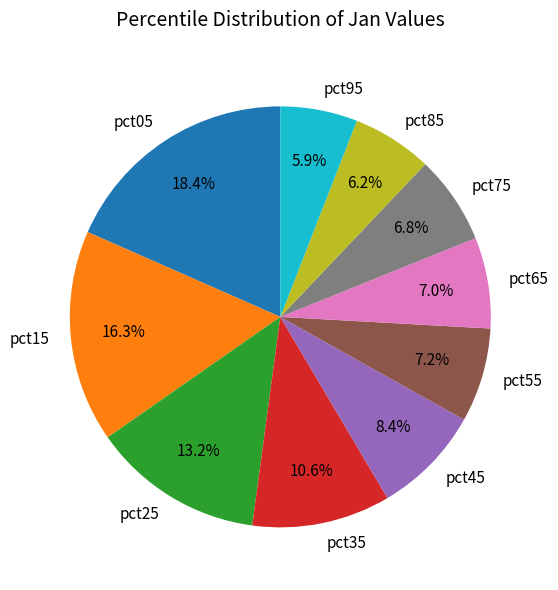

Is there any slice that represents more than half of the pie?

No